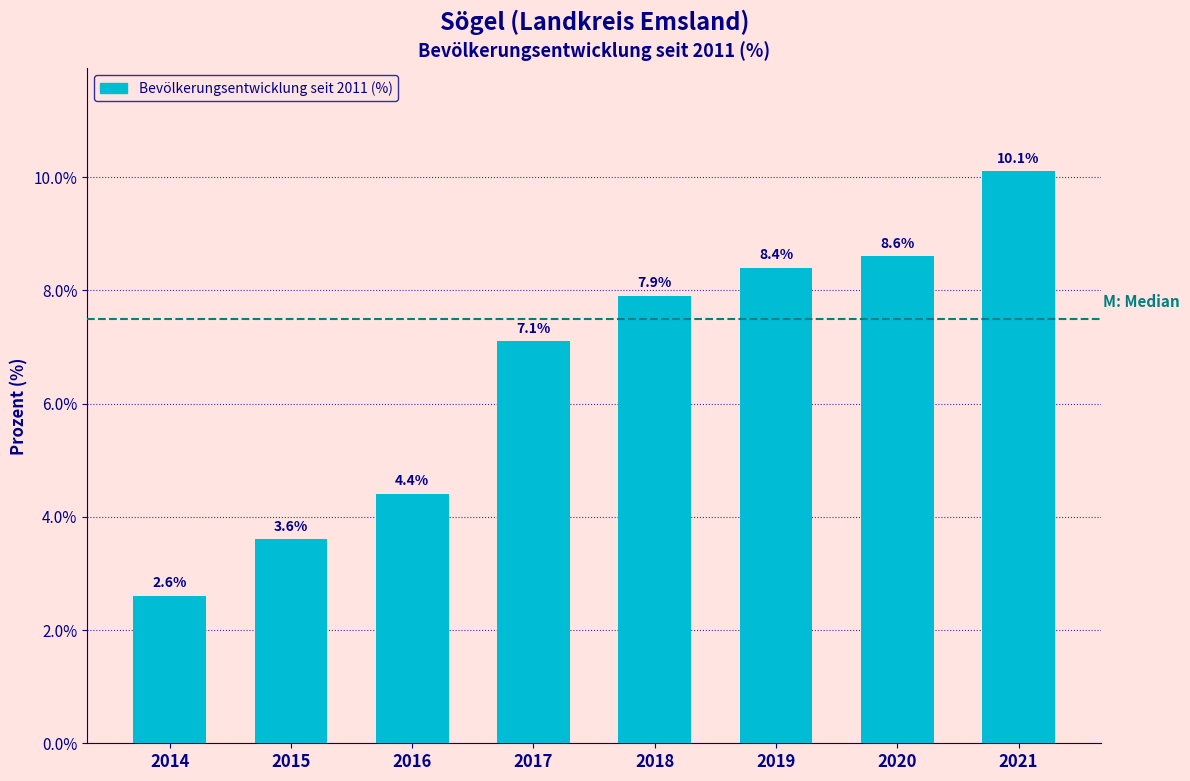

Reading left to right, what are all the values shown in this chart?

2.6	3.6	4.4	7.1	7.9	8.4	8.6	10.1